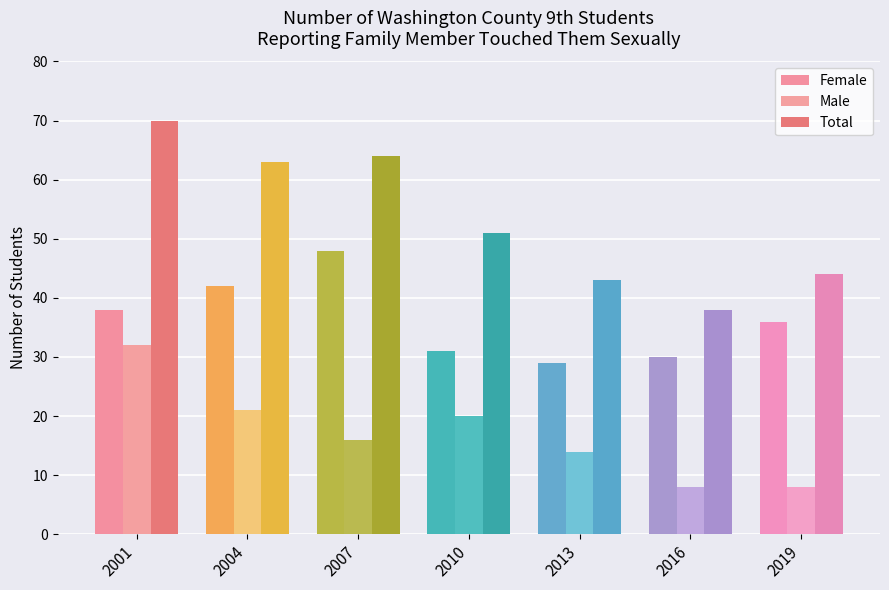

What is the difference between the second highest and minimum values in the Female series?

13